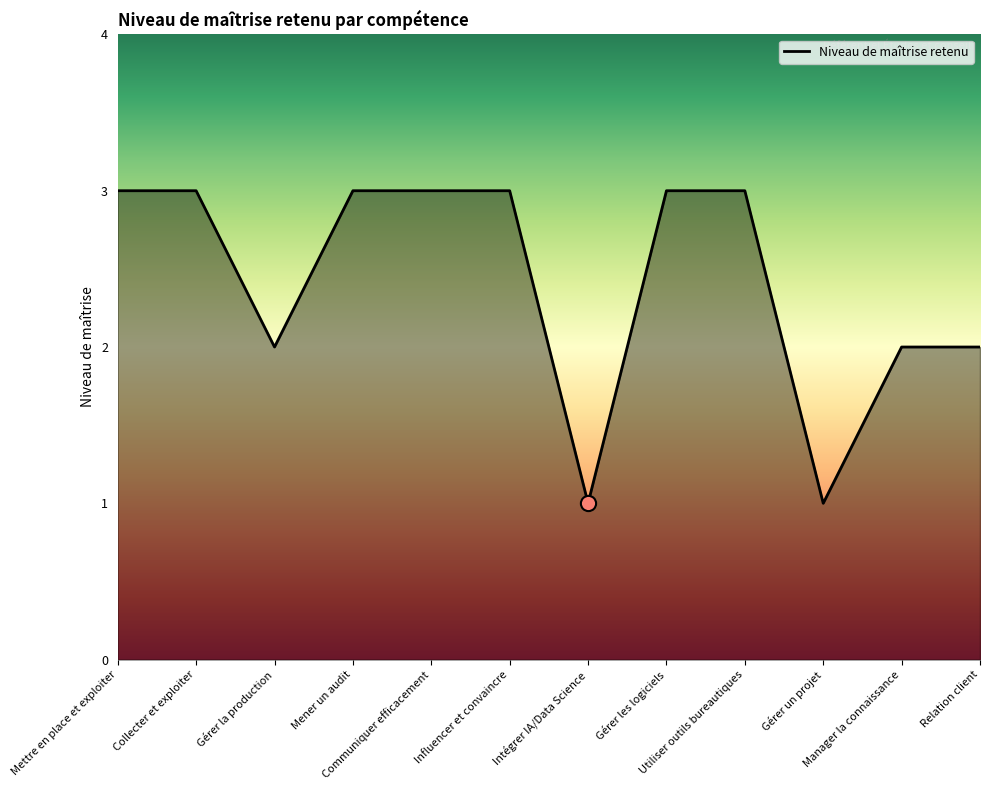

What is the greatest value displayed?

3